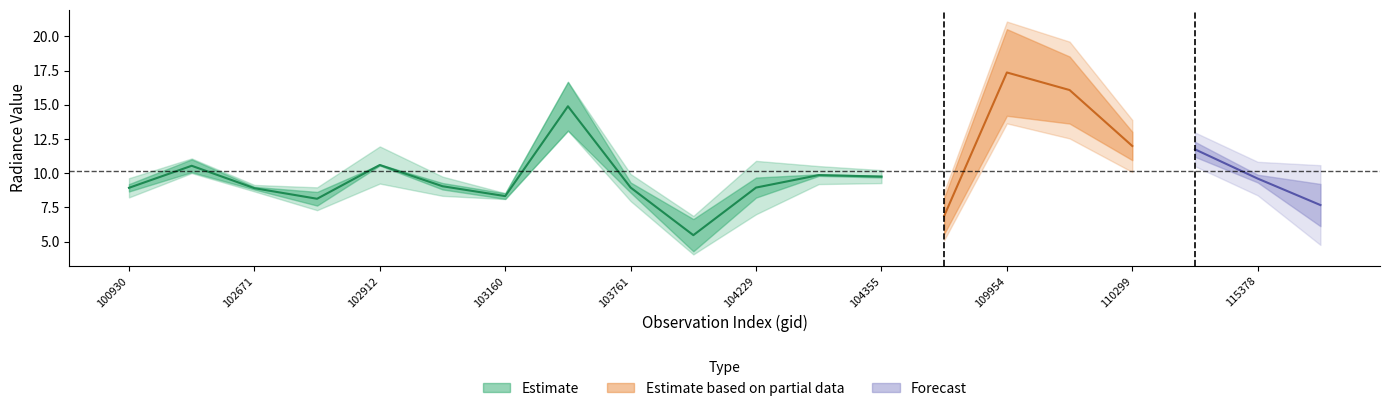

Which category has the lowest value across all series?

104112